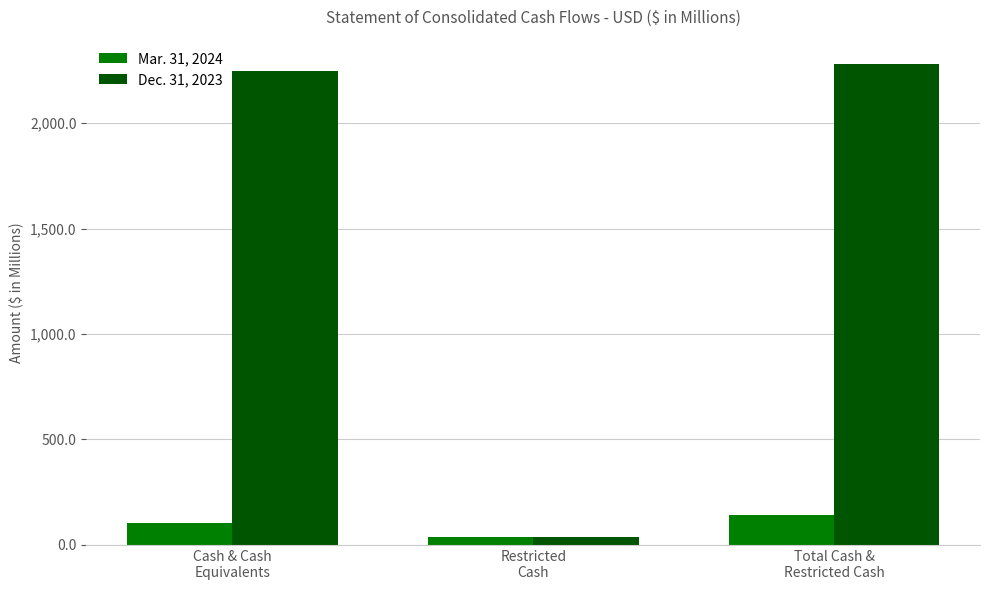

Reading left to right, extract all data points from this chart.

Mar. 31, 2024: Cash & Cash
Equivalents=102.2	Restricted
Cash=38.3	Total Cash &
Restricted Cash=140.5
Dec. 31, 2023: Cash & Cash
Equivalents=2245.4	Restricted
Cash=35.7	Total Cash &
Restricted Cash=2281.1